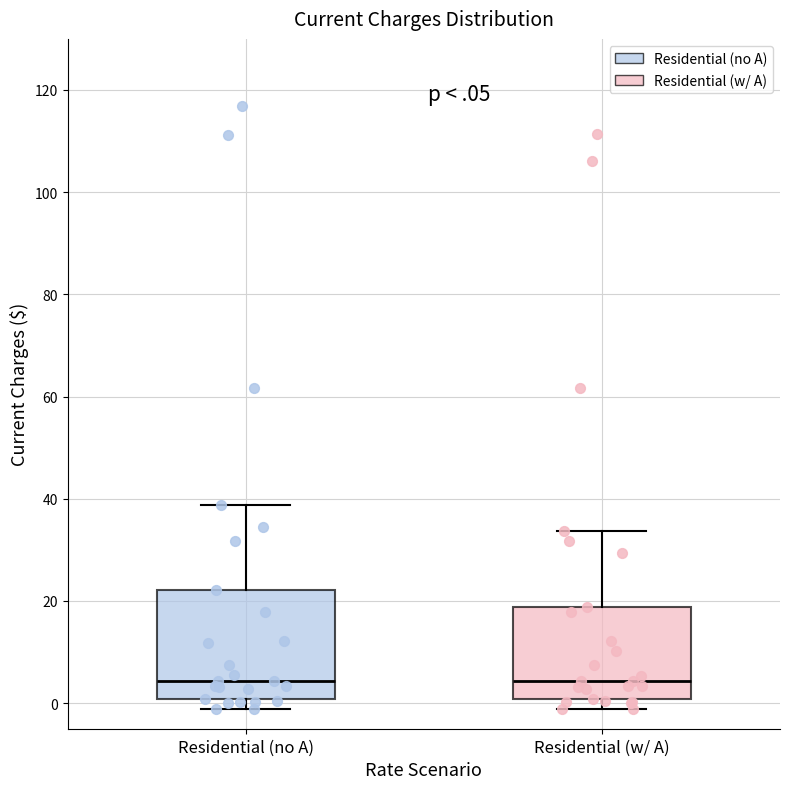

Which box is the tallest, from its lower edge to its upper edge?

Residential (no A)